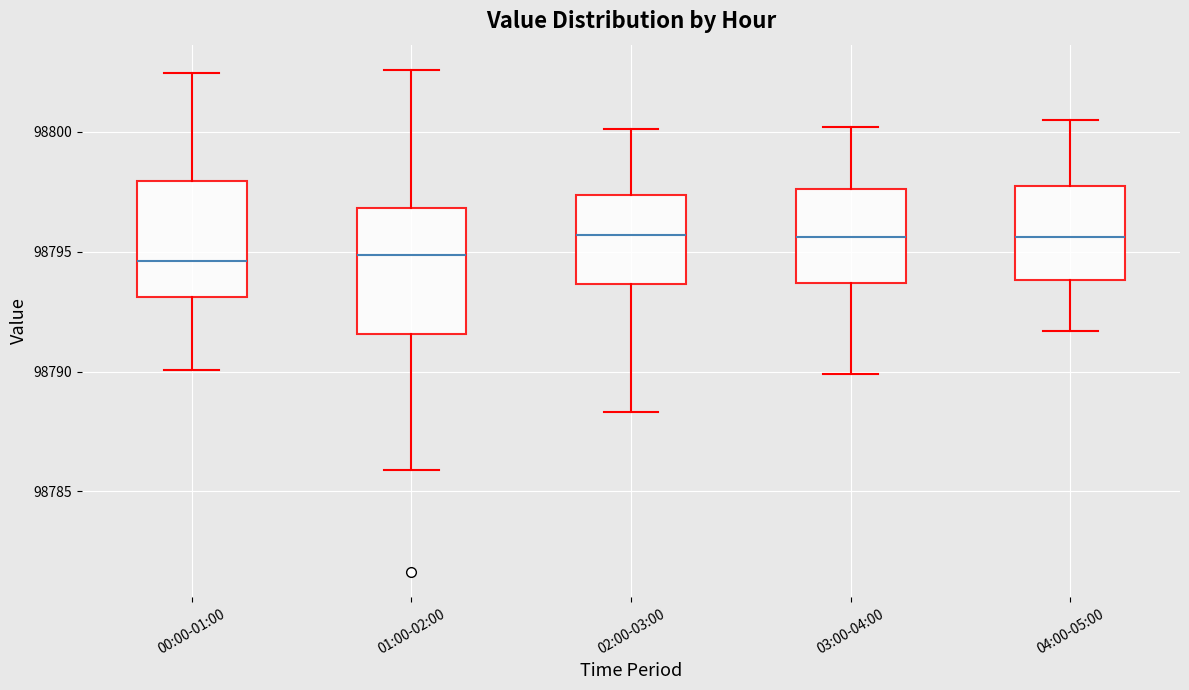

Reading left to right, read every box against the y-axis: the position of its median line, the range the box covers, and the ends of its whiskers. The values are not printed on the chart, so give them approximately, as read against the axis.

00:00-01:00: median 98794.5, box 98793.0 to 98798.0, whiskers 98790.0 to 98802.5
01:00-02:00: median 98795.0, box 98791.5 to 98797.0, whiskers 98786.0 to 98802.5
02:00-03:00: median 98795.5, box 98793.5 to 98797.5, whiskers 98788.5 to 98800.0
03:00-04:00: median 98795.5, box 98793.5 to 98797.5, whiskers 98790.0 to 98800.0
04:00-05:00: median 98795.5, box 98794.0 to 98798.0, whiskers 98791.5 to 98800.5